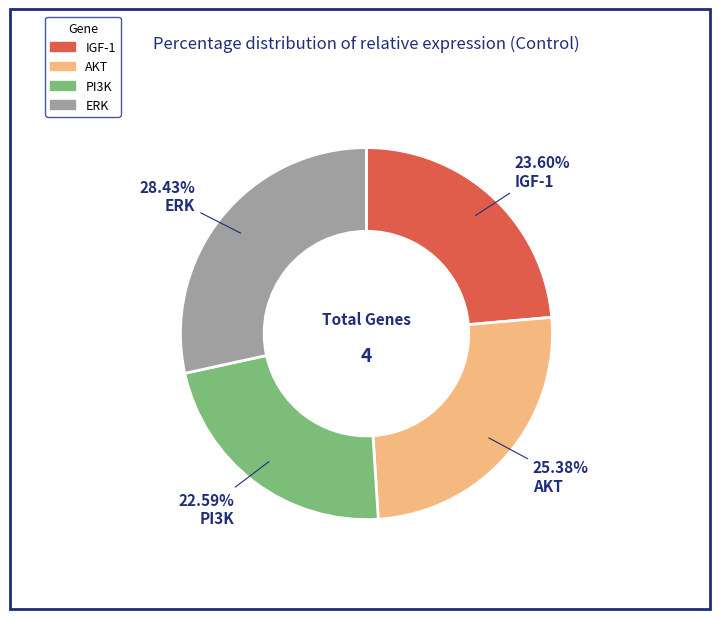

Count the number of slices in the pie.

4